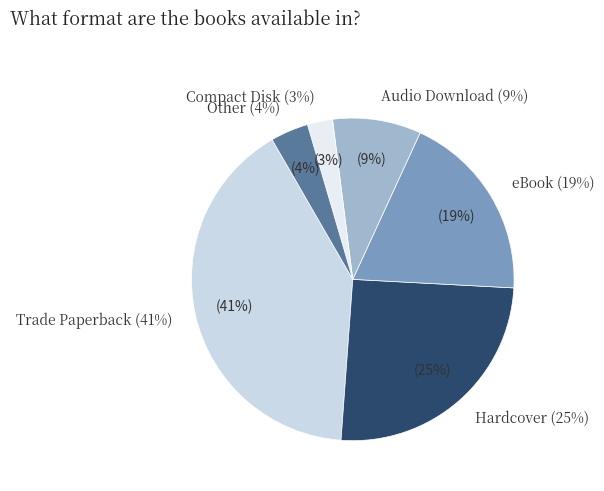

Is there any slice that represents more than half of the pie?

No